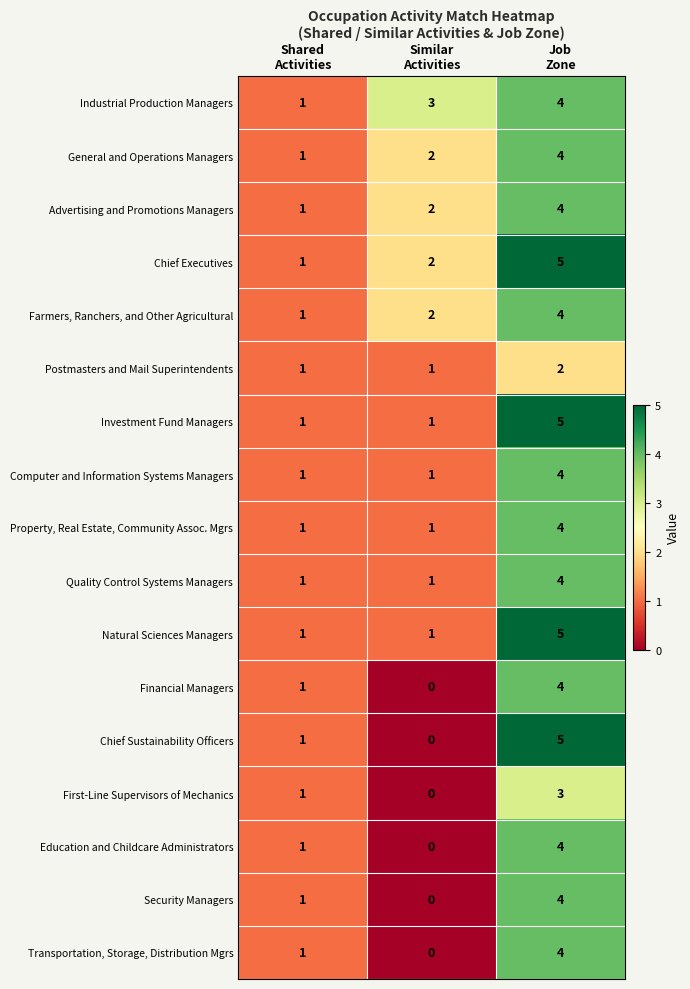

Which series has the widest spread of values?

Chief Sustainability Officers